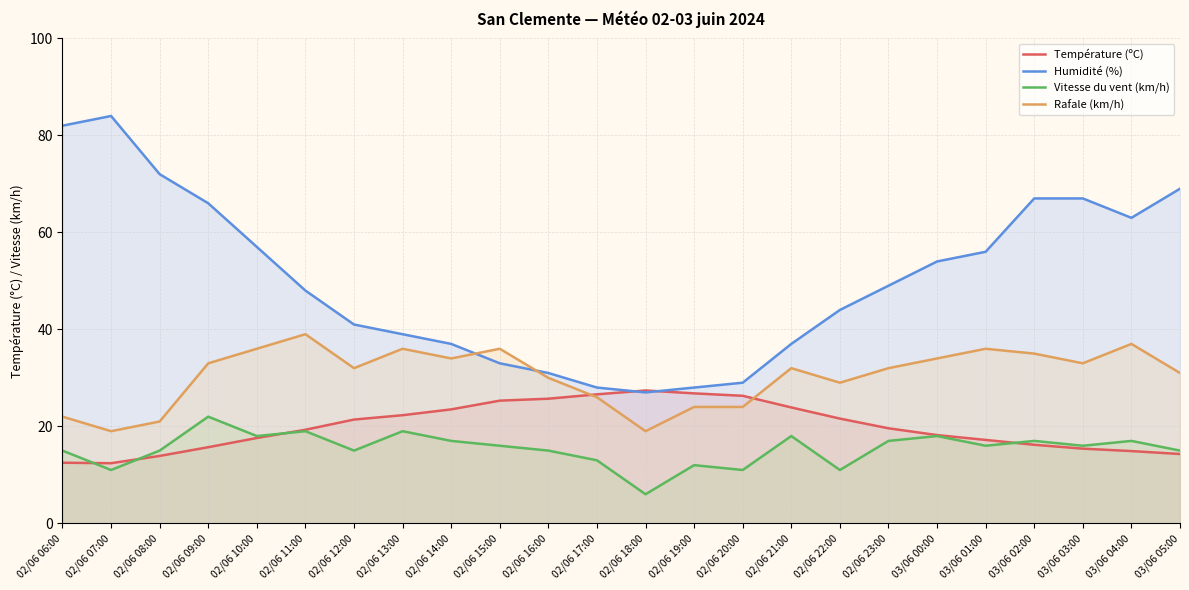

Between 02/06 14:00 and 02/06 22:00, which series saw the biggest shift?

Humidité (%)